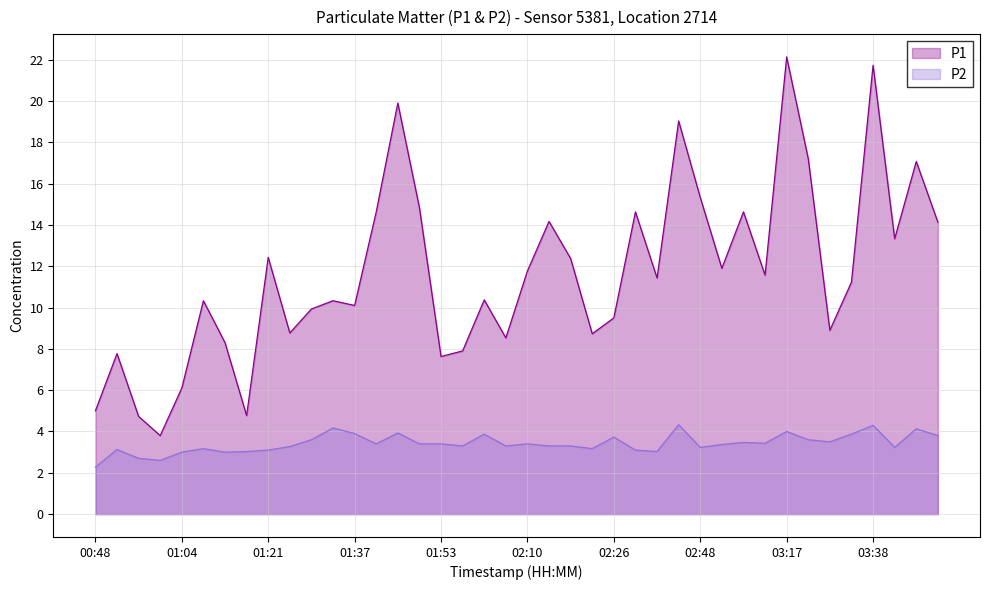

Read the P2 value at 38.

4.1